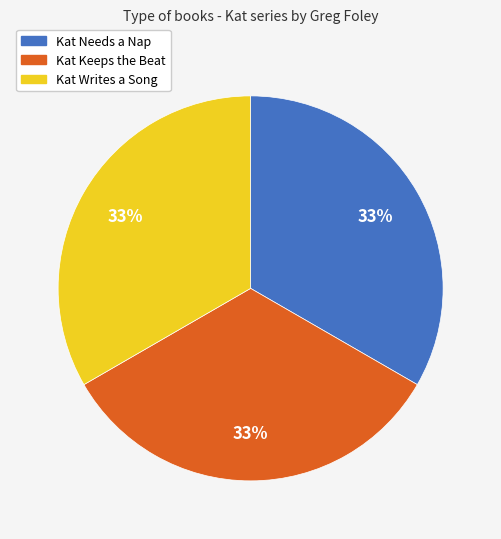

Is the sum of Kat Keeps the Beat and Kat Needs a Nap greater than half?

Yes